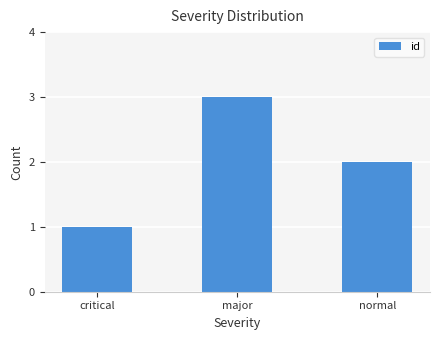

What is the change in value from major to normal?

-1